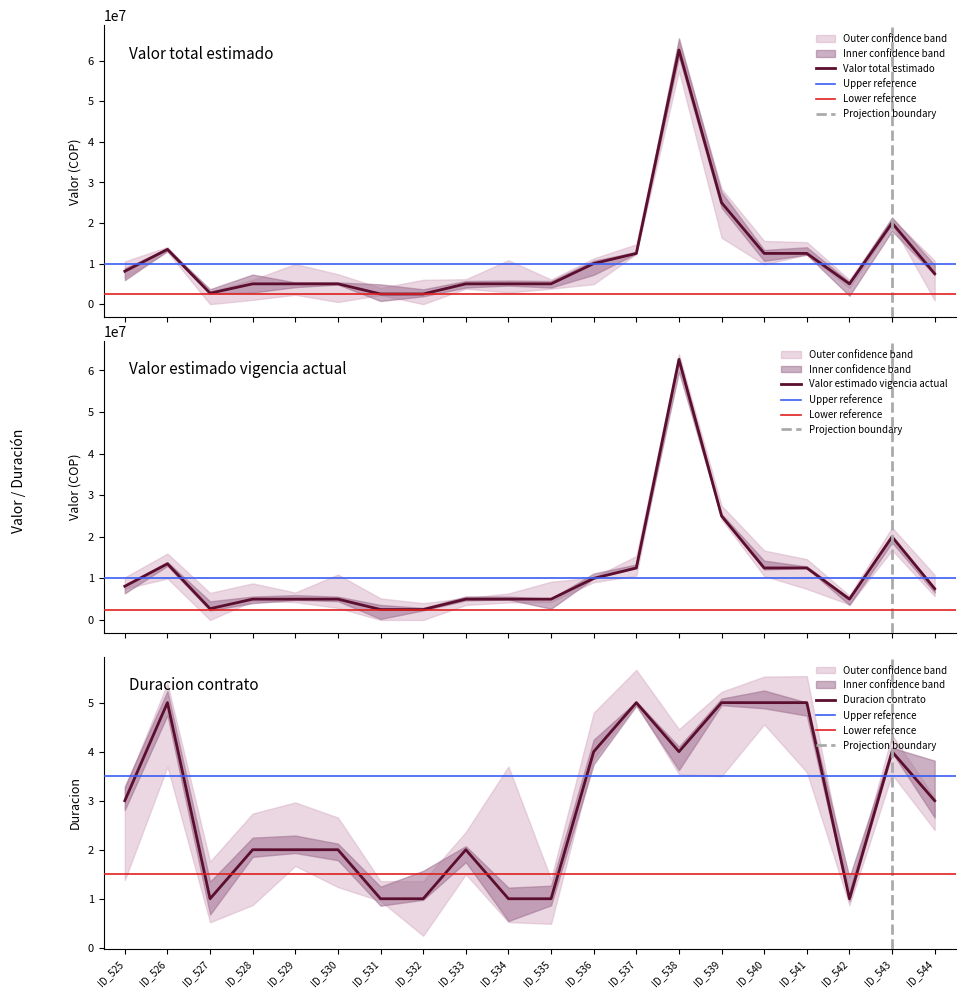

What value does the Valor estimado vigencia actual series have at ID_531?

2500000